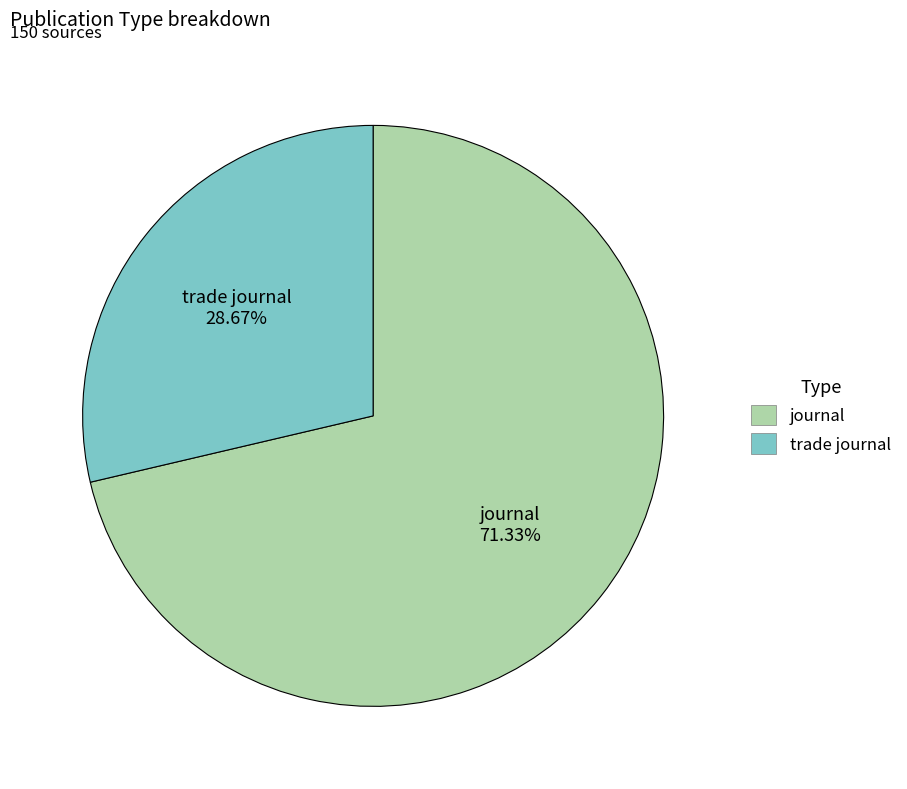

What percentage is the journal slice, to the nearest percent?

71%